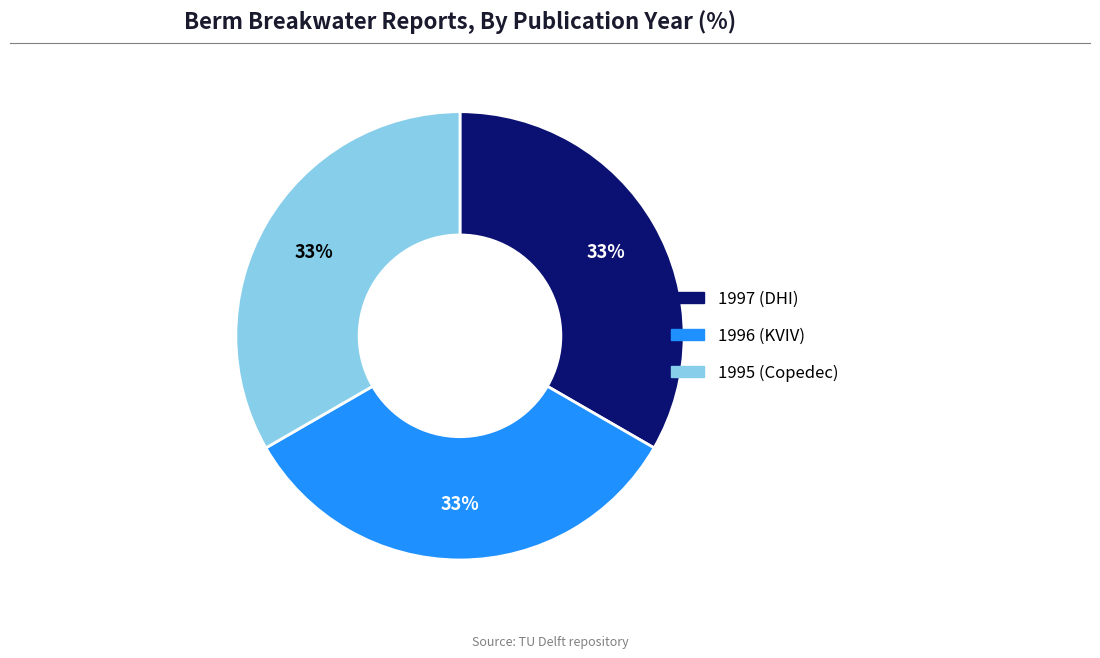

Is there a majority slice in this chart?

No